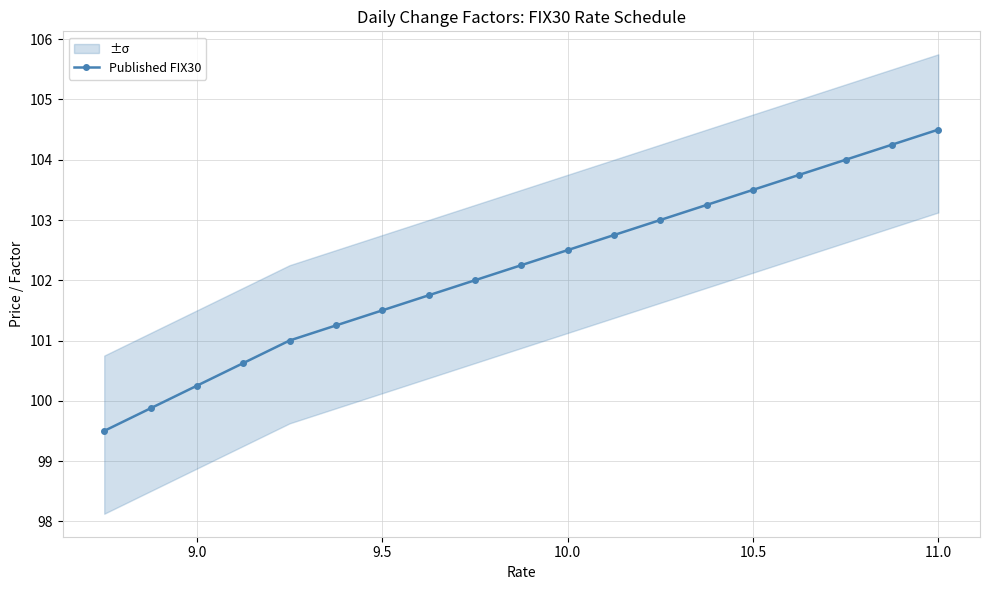

Is it true that Published FIX30 equals 176.4 at 10.0?

False